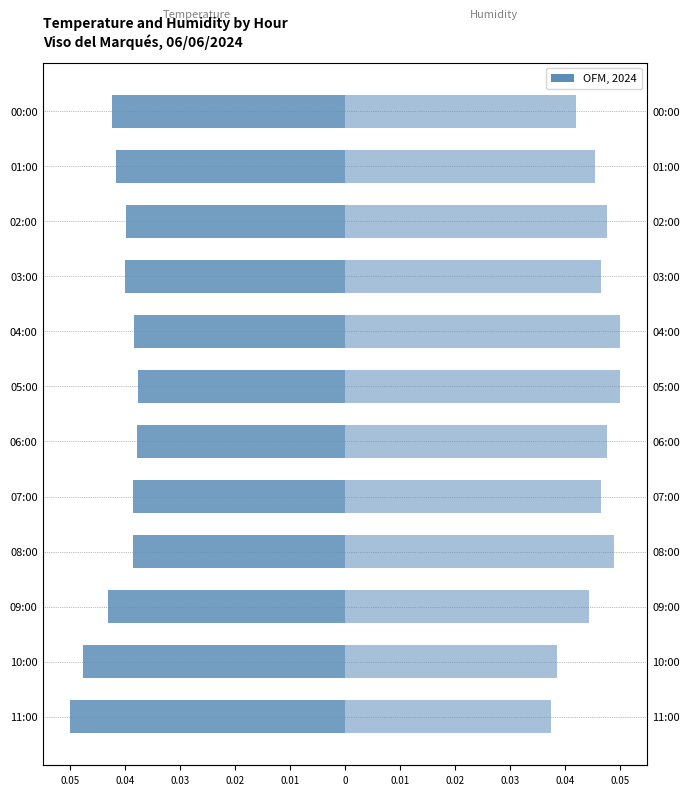

Which series has the widest spread of values?

Humidity (%)